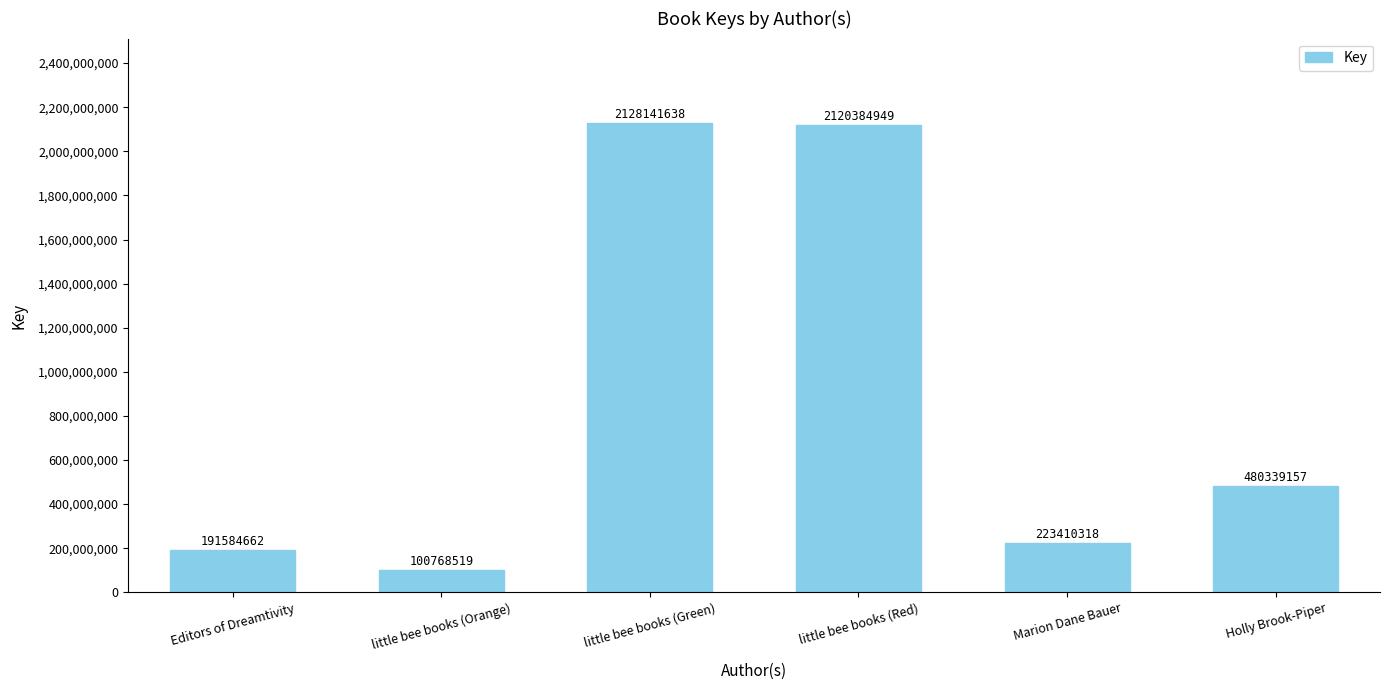

At which category does the chart reach its minimum across all series?

little bee books (Orange)